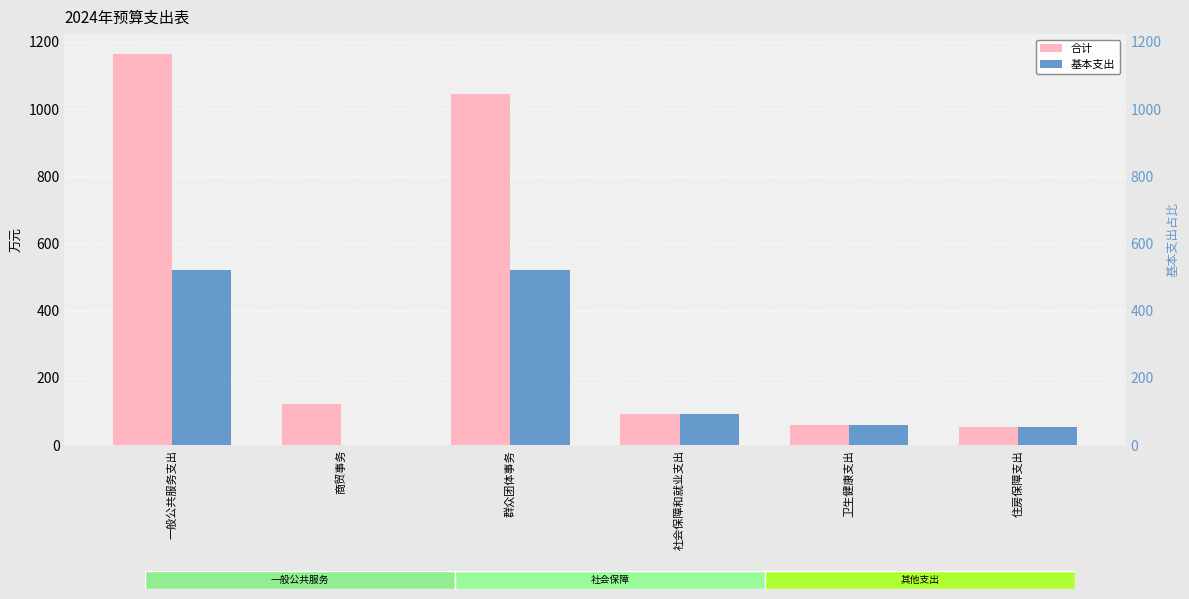

Which series has the largest range (max minus min)?

合计